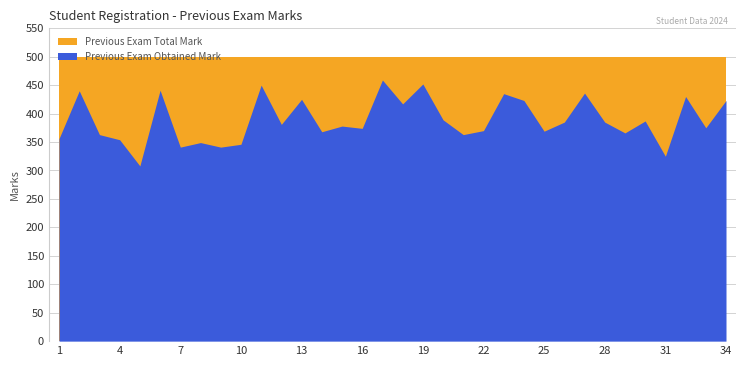

What value does the Previous Exam Total Mark series have at 28?

500